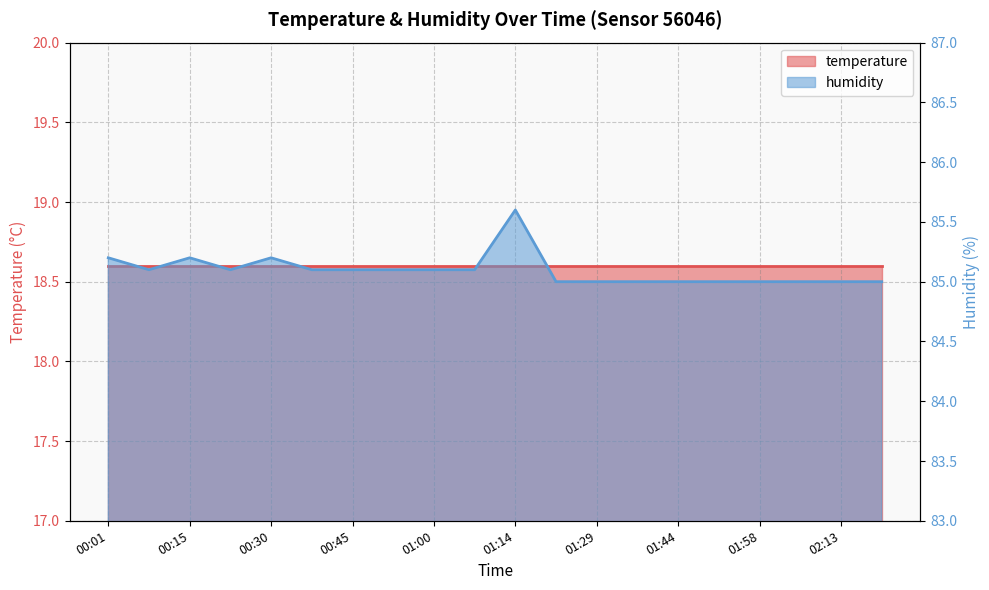

How many data points are above 85?

11